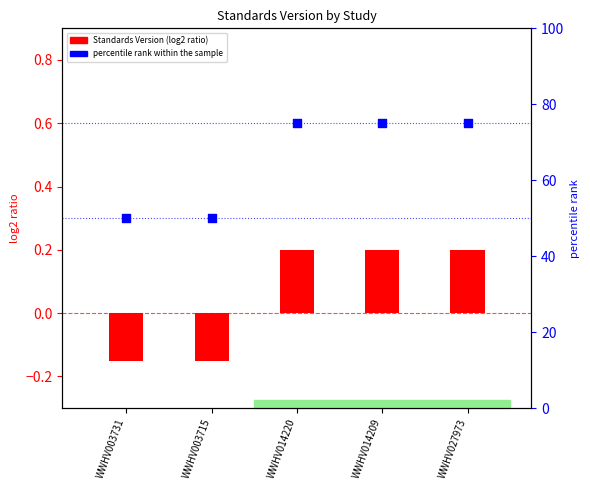

At which category is the sum across all series the highest?

WWHV014220